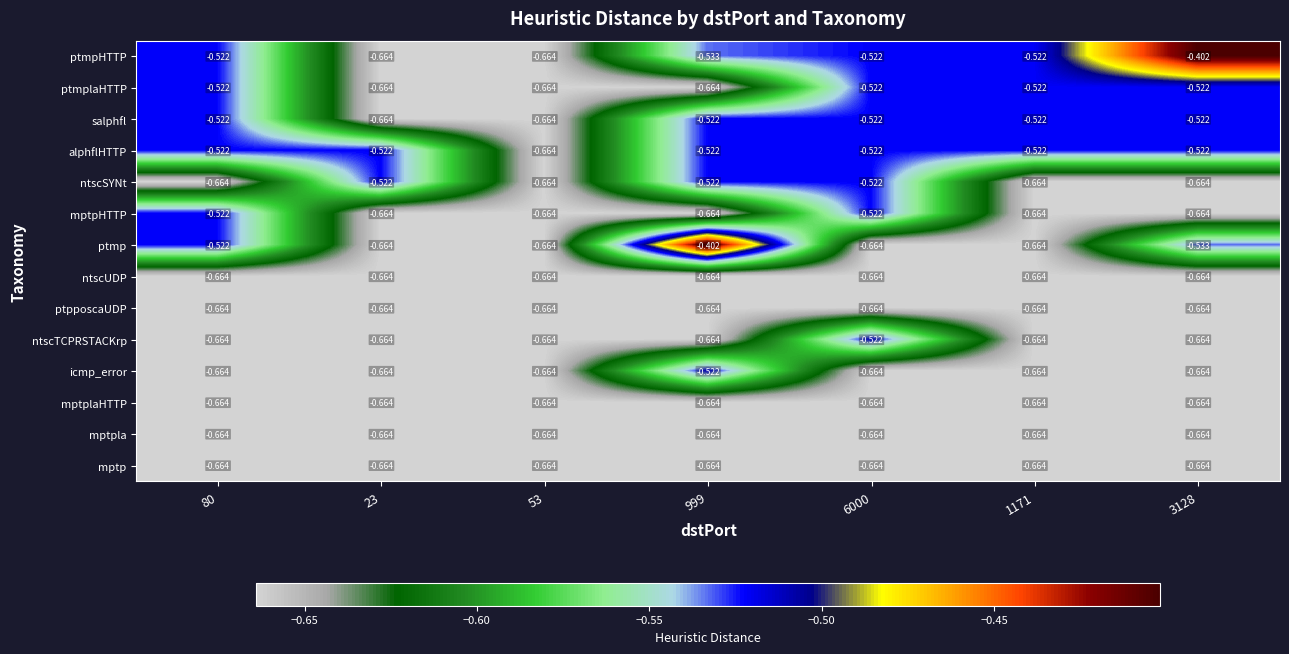

Which series has the largest total across all categories?

alphflHTTP